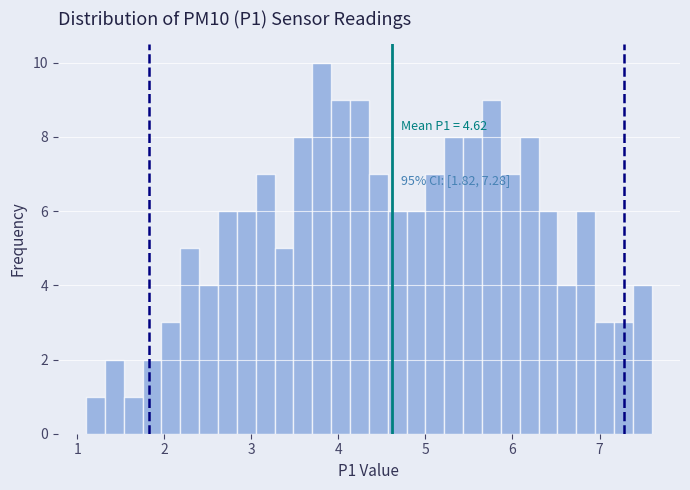

Around what value on the x-axis is the tallest bar? Give the approximate position of its centre, as read against the axis.

3.8